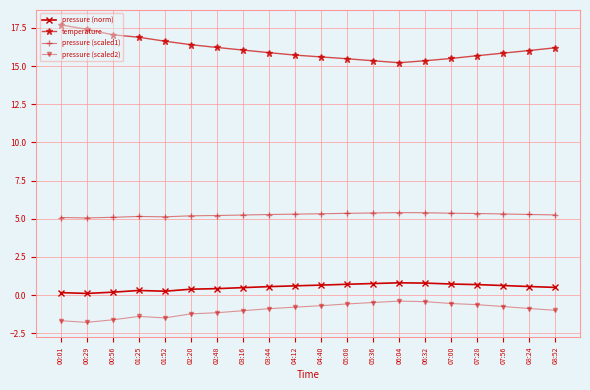

What is the label of the 6th point from the left?

02:20